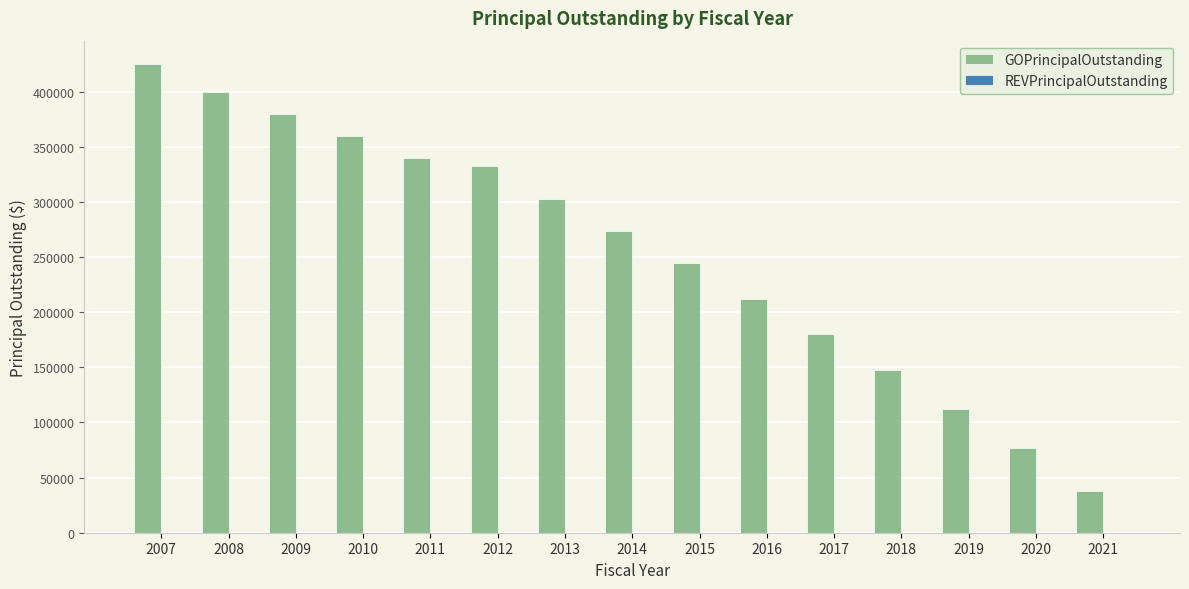

What is the smallest value displayed?

38000